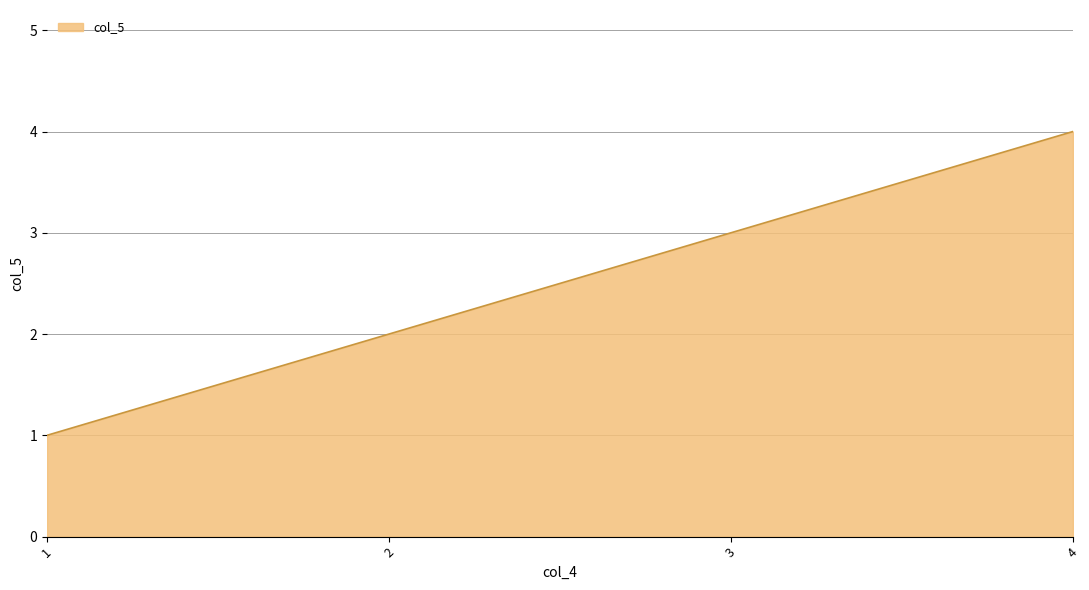

How many categories are shown in the chart?

4